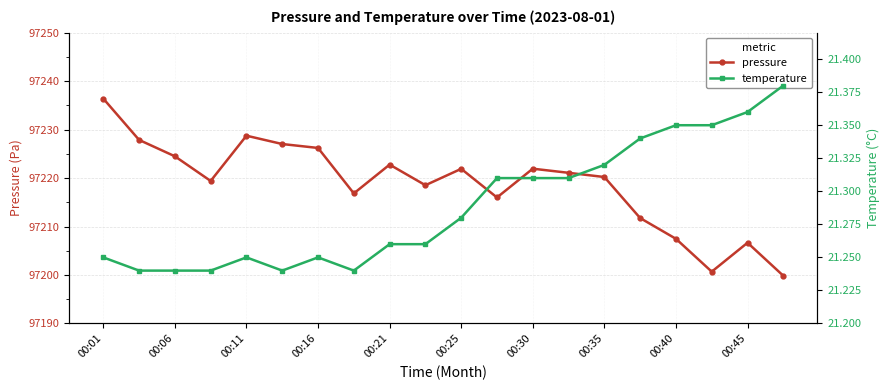

What are all the series names shown in the legend?

pressure, temperature